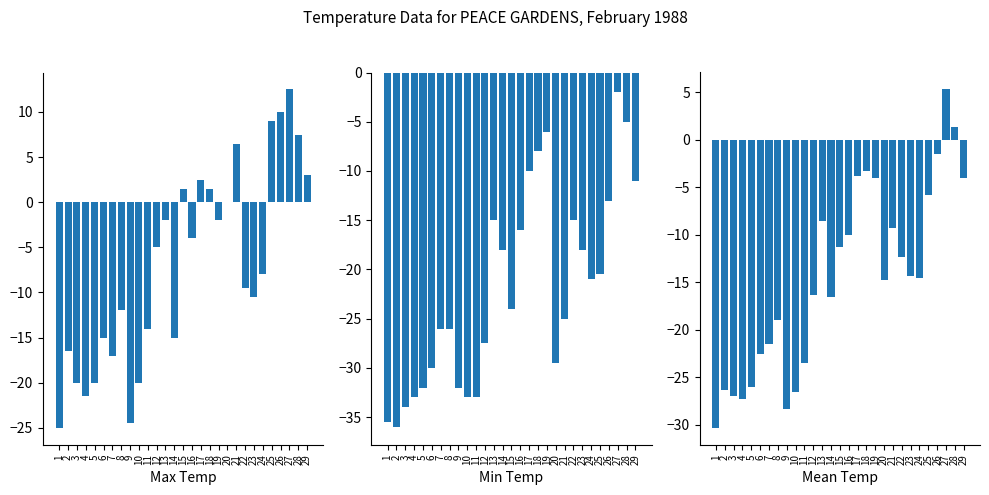

True or false: Max Temp (C) has a value of -1.7 at 24.

False